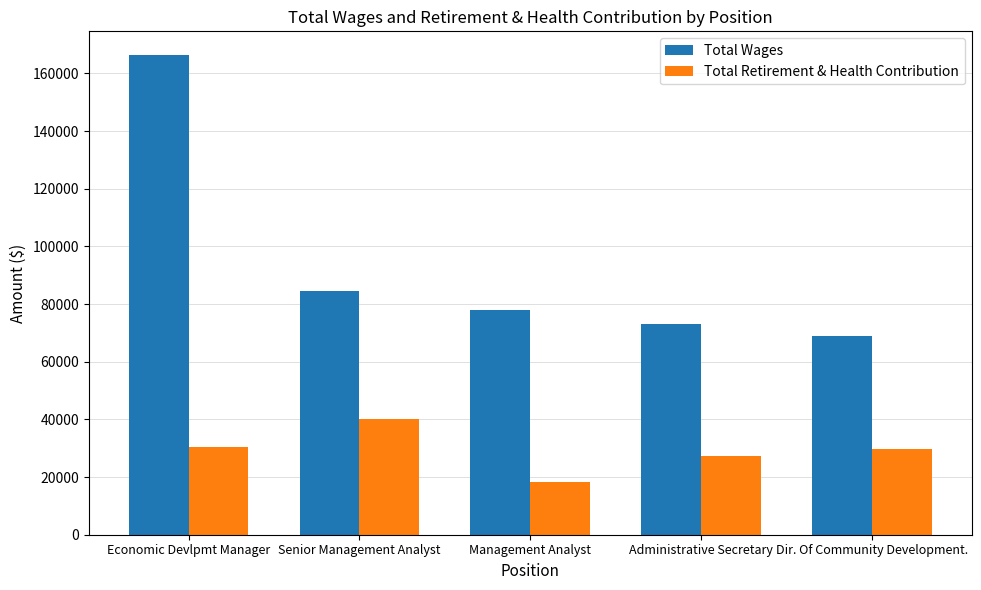

Which series has the largest total across all categories?

Total Wages